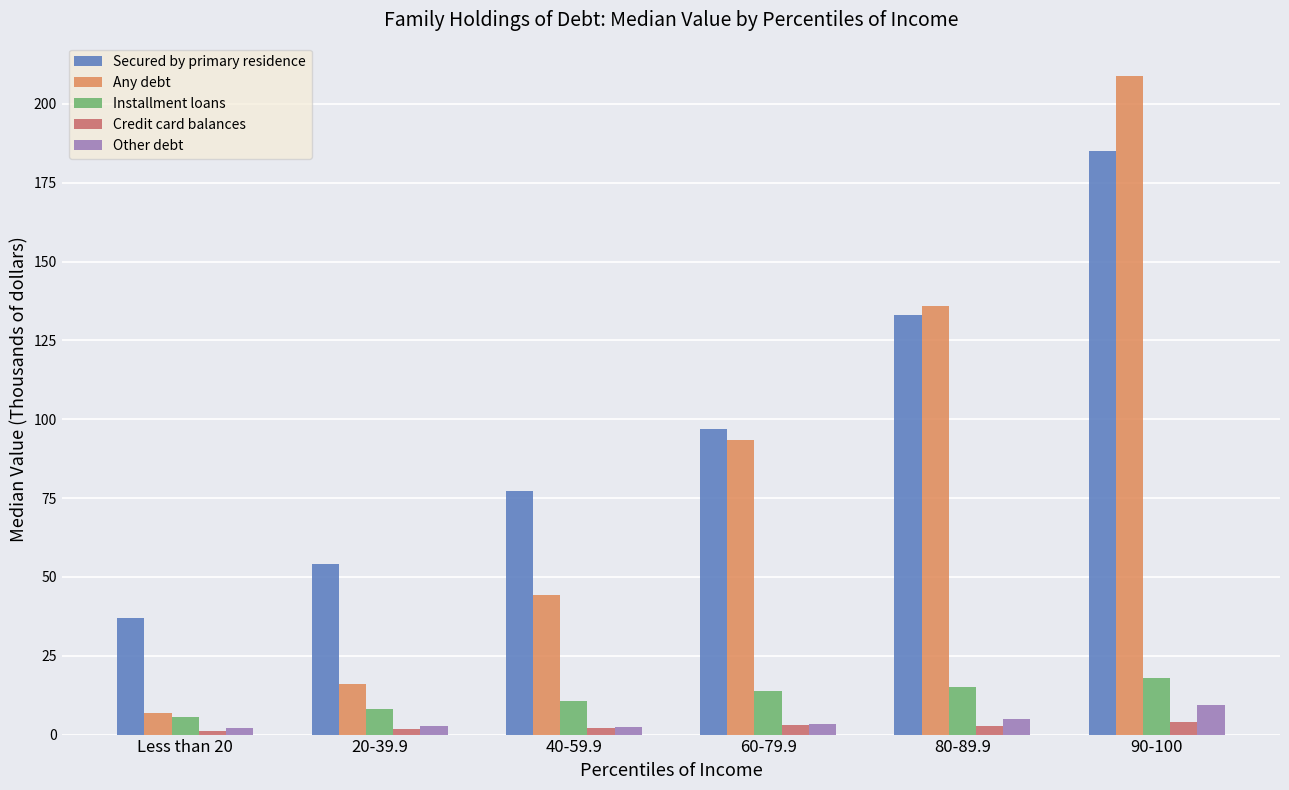

Read the Any debt value at 80-89.9.

136.0